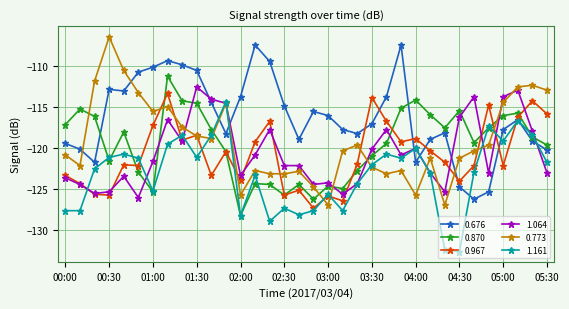

What is the smallest value displayed?

-132.7